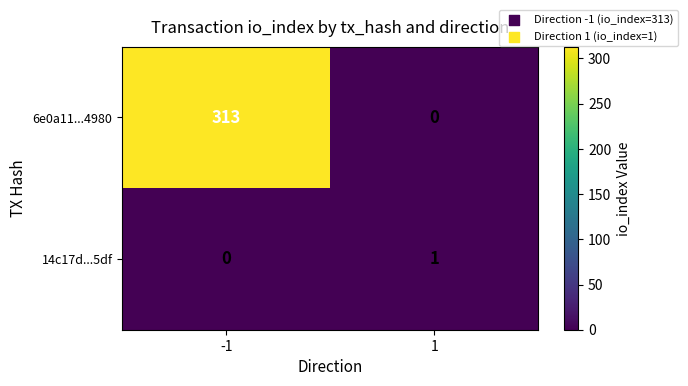

What is the sum of all 6e0a11...4980 values?

313